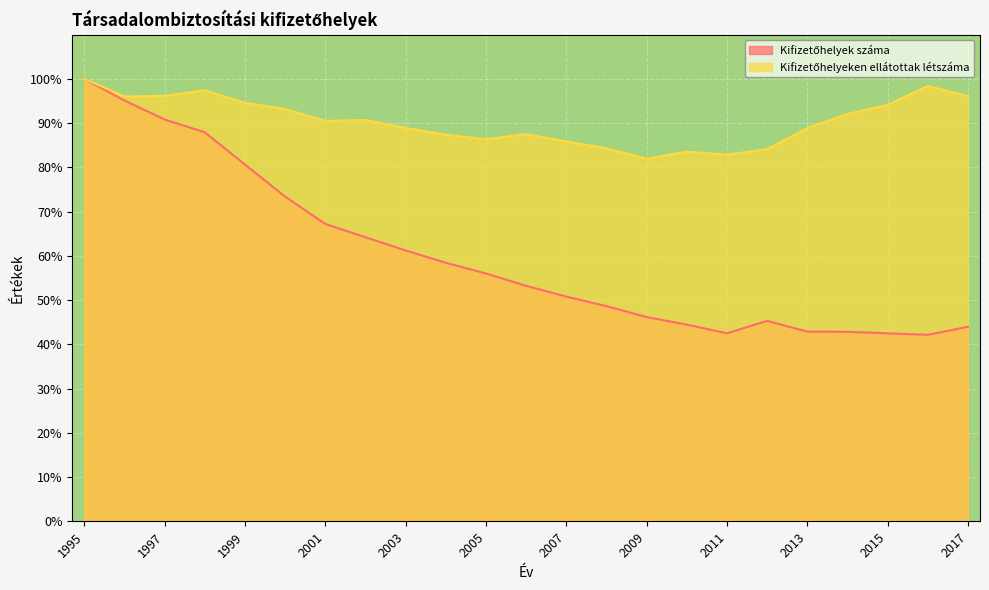

How many data points in Kifizetőhelyek száma are less than 53?

11